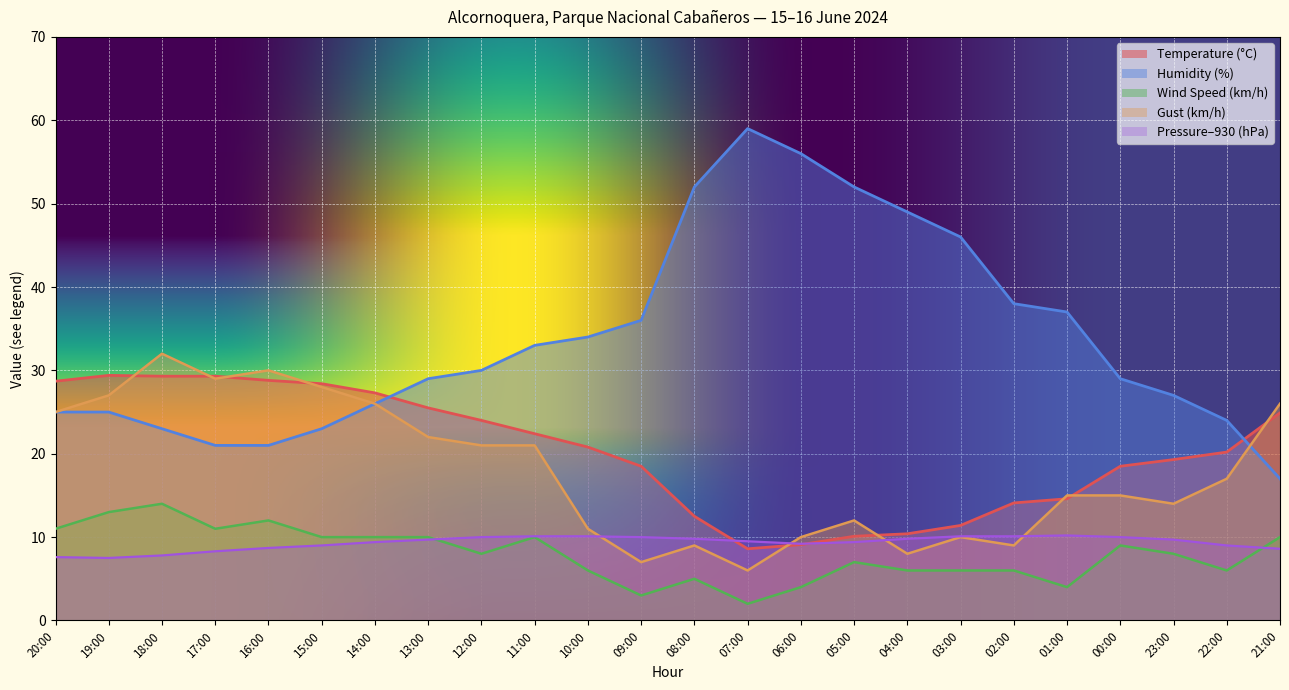

How many data points in Wind Speed (km/h) are less than 8?

11